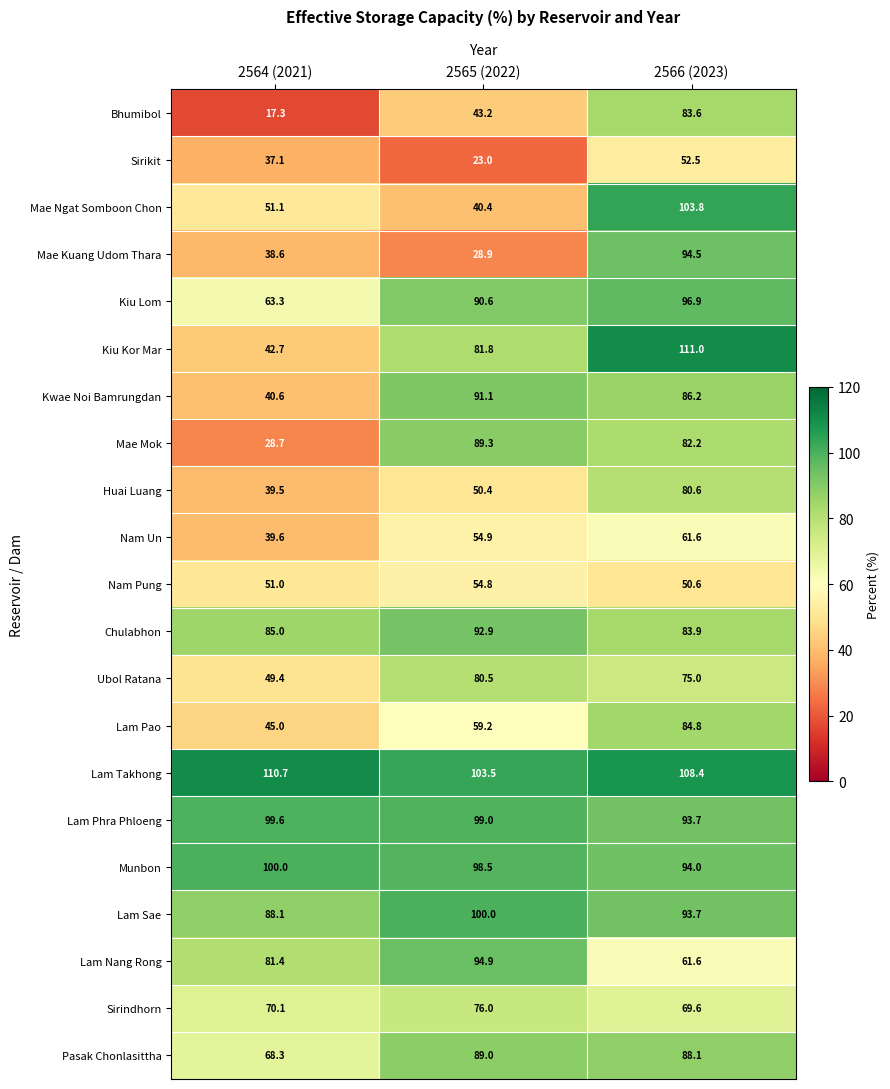

List the labels in order of Sirindhorn value, smallest first.

2566 (2023), 2564 (2021), 2565 (2022)